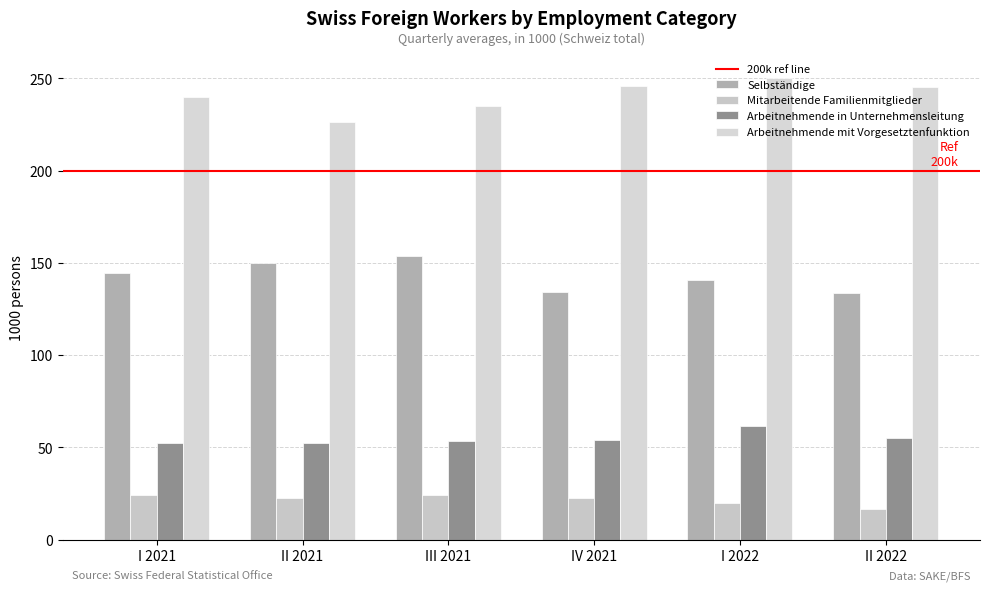

What is the difference between the Mitarbeitende Familienmitglieder values at II 2022 and III 2021?

7.6